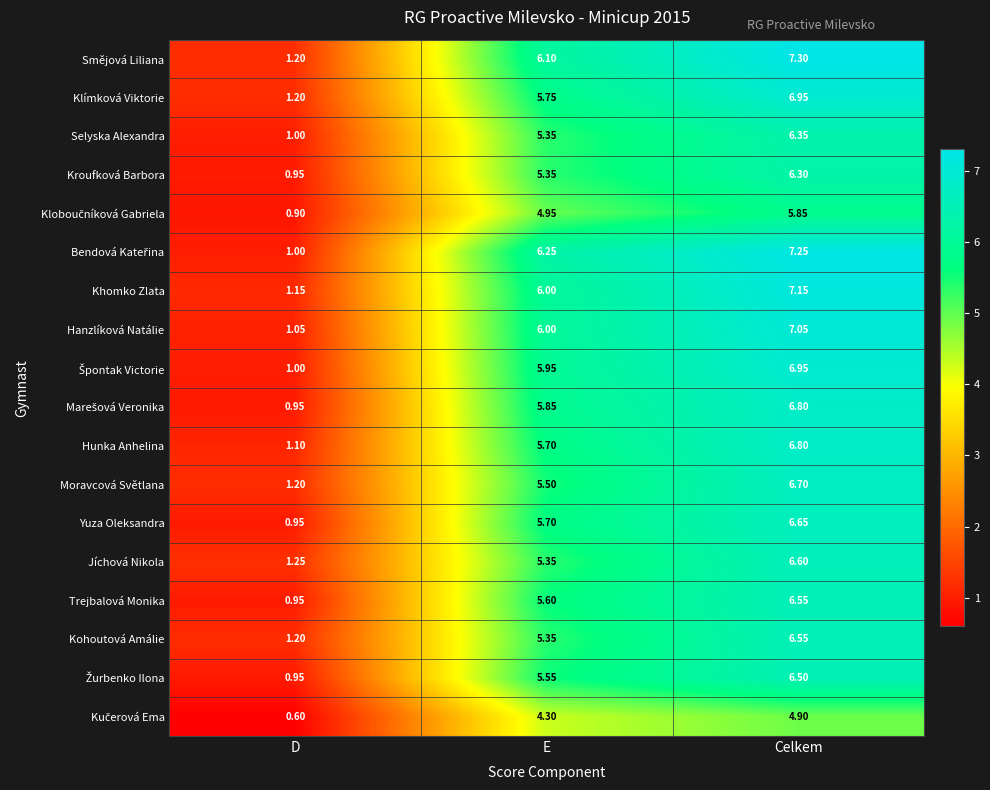

At which category is the sum across all series the highest?

Celkem